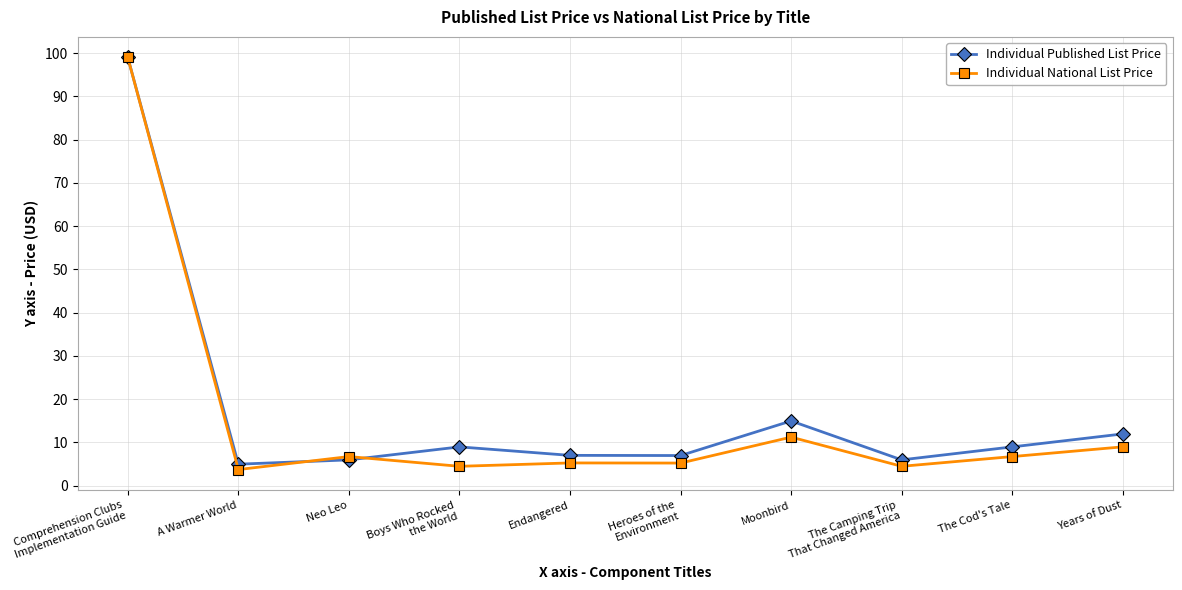

At which category does Individual National List Price reach its first local valley?

A Warmer World